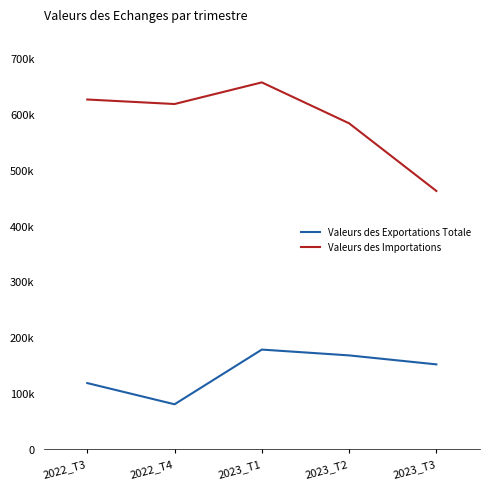

At how many categories does at least one series exceed 185150?

5